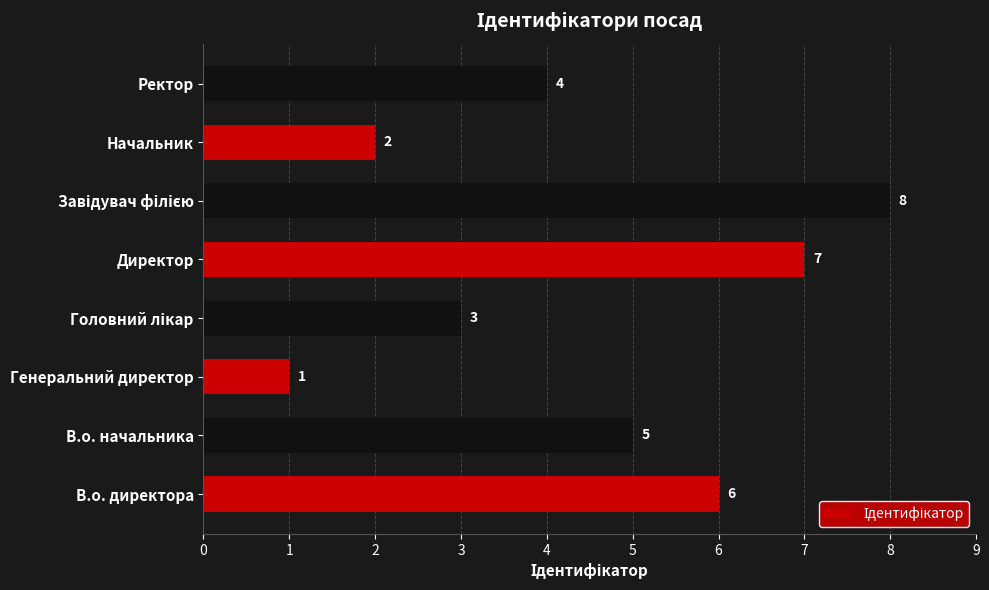

How many categories are shown in the chart?

8